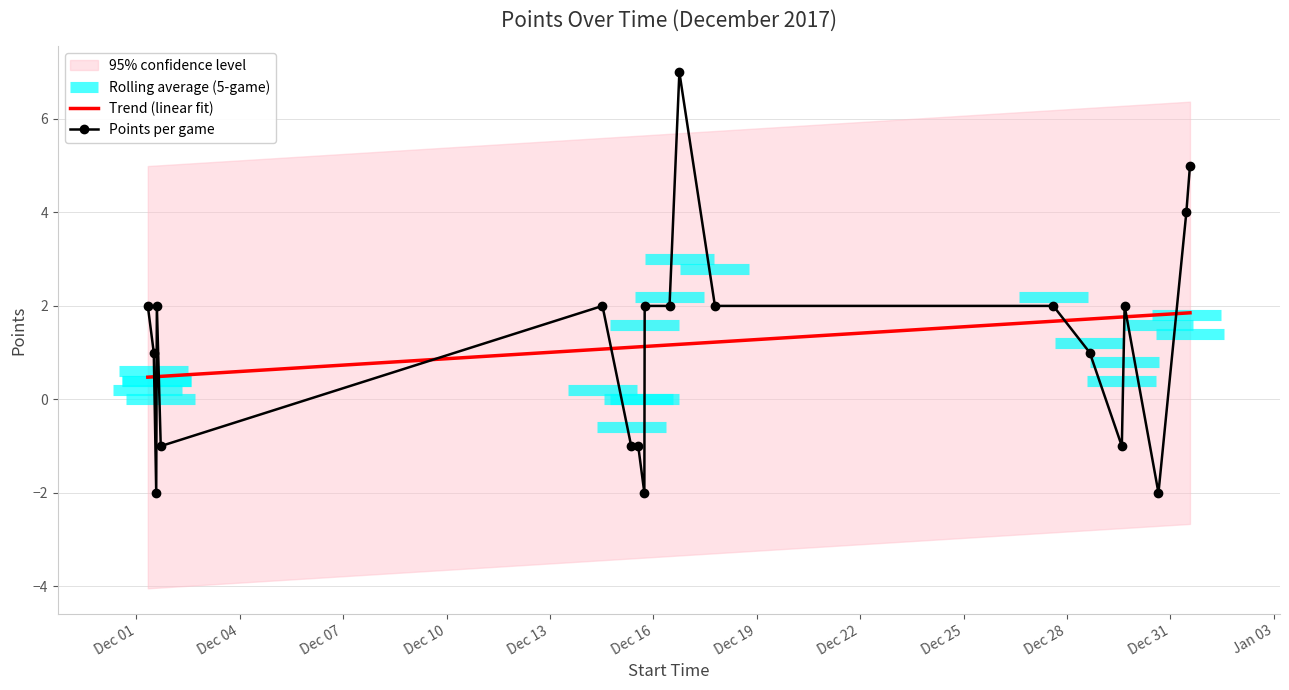

What is the lowest value of the Trend (linear fit) series?

0.5